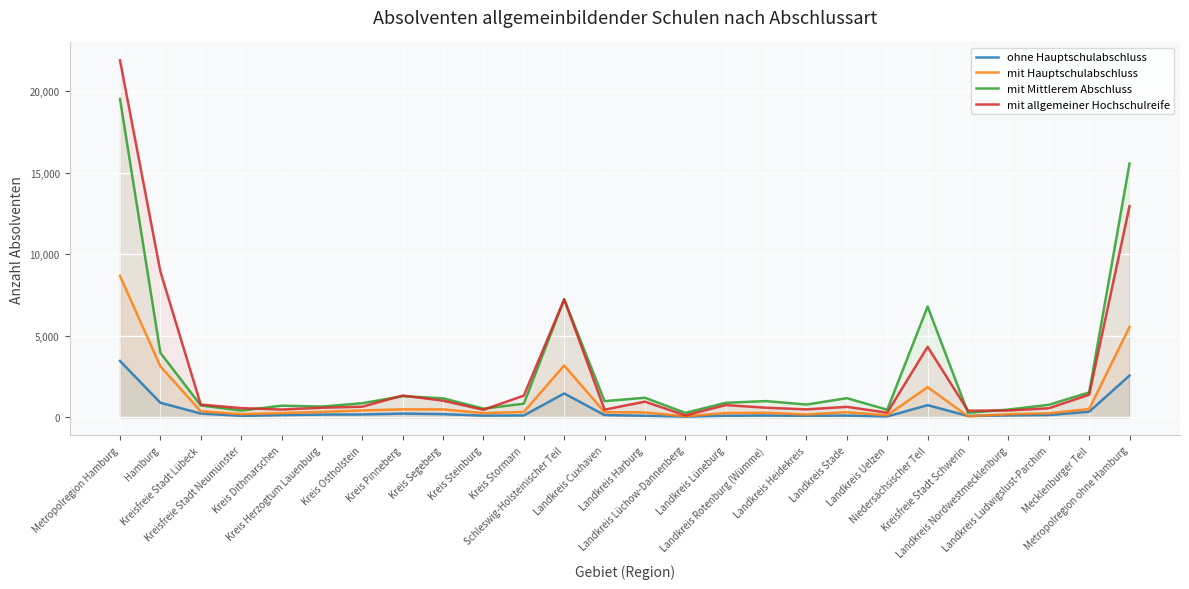

At which label does mit Mittlerem Abschluss first exceed 894?

Metropolregion Hamburg